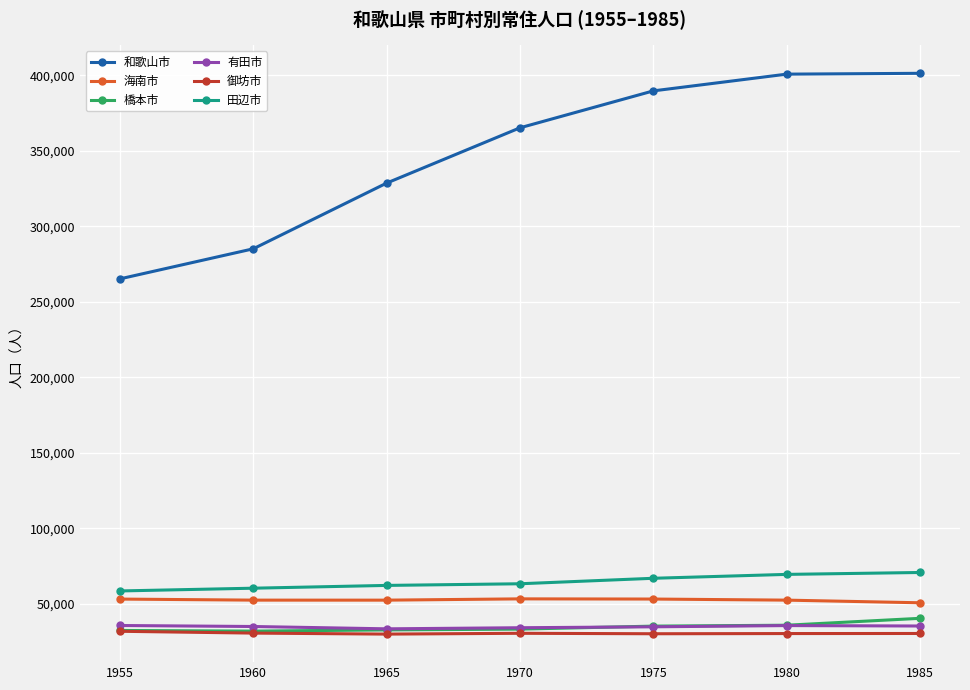

What is the minimum value shown in the chart?

30040